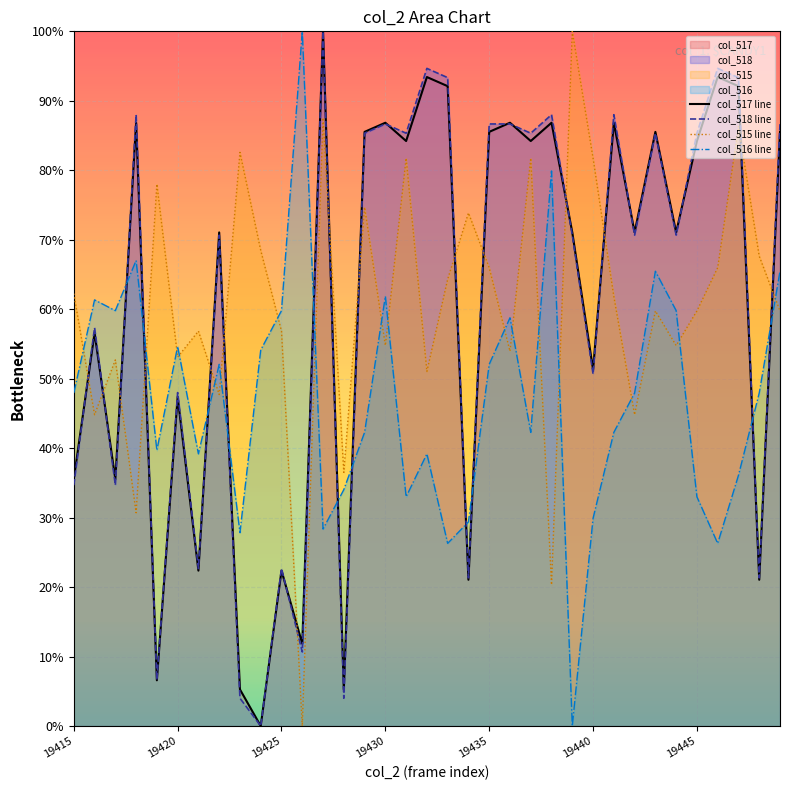

The value of col_518 line at 19435 is 27.2. True or false?

False